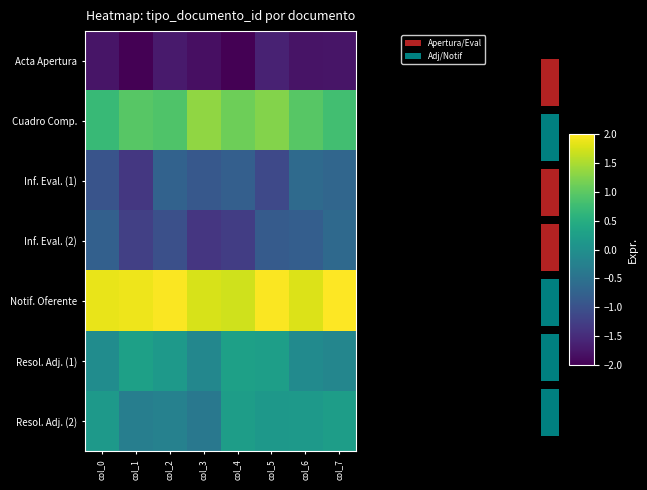

At which category is the sum across all series the highest?

col_5